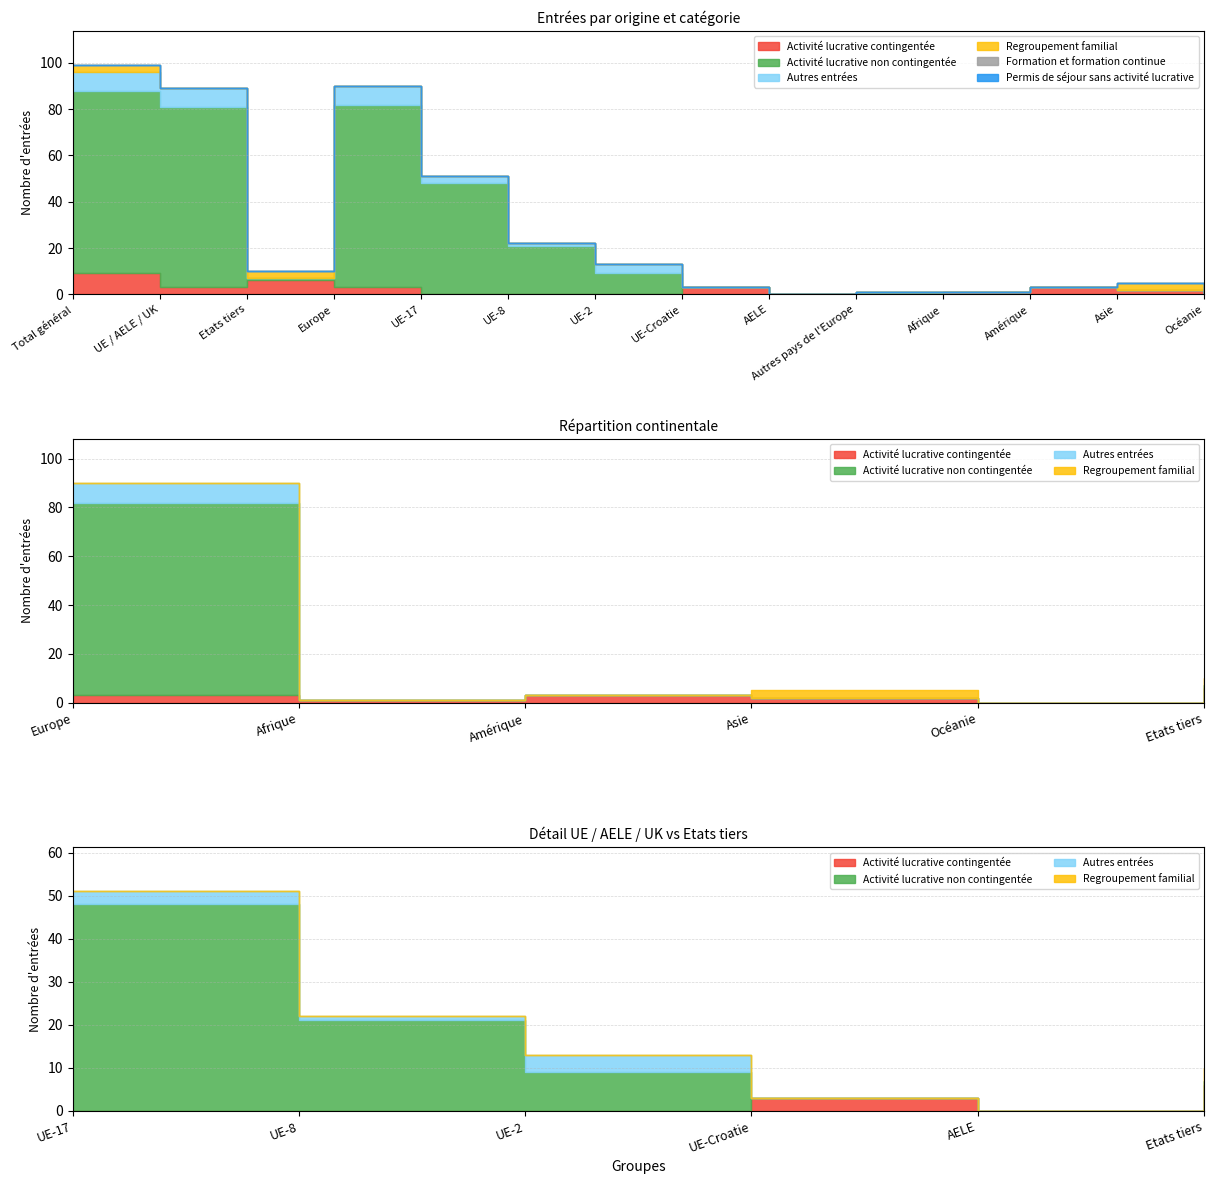

How many data points does each series have?

14